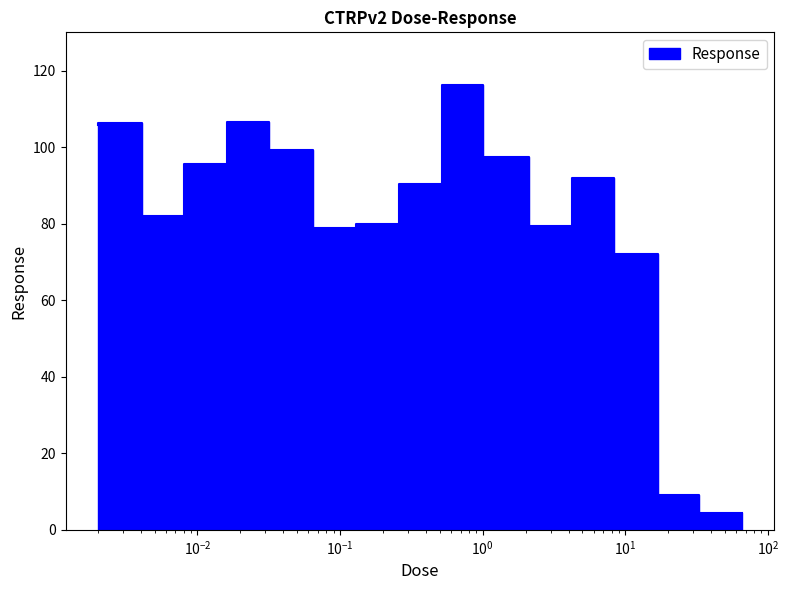

What is the average value?

82.2